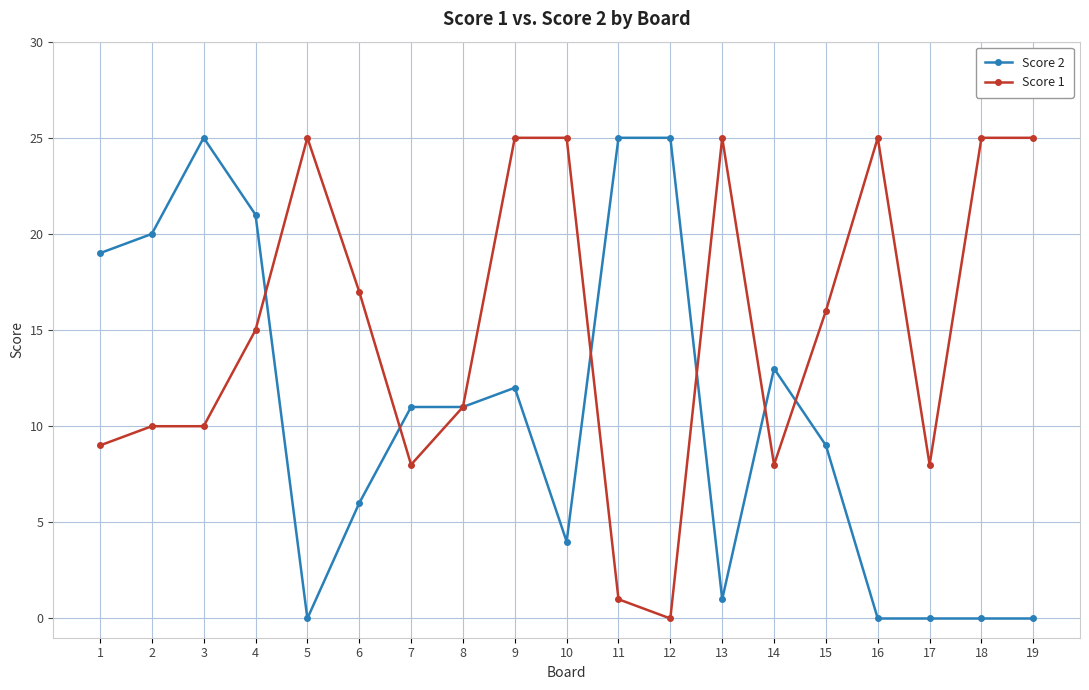

What is the value of the Score 2 point at the 2nd from the left?

20